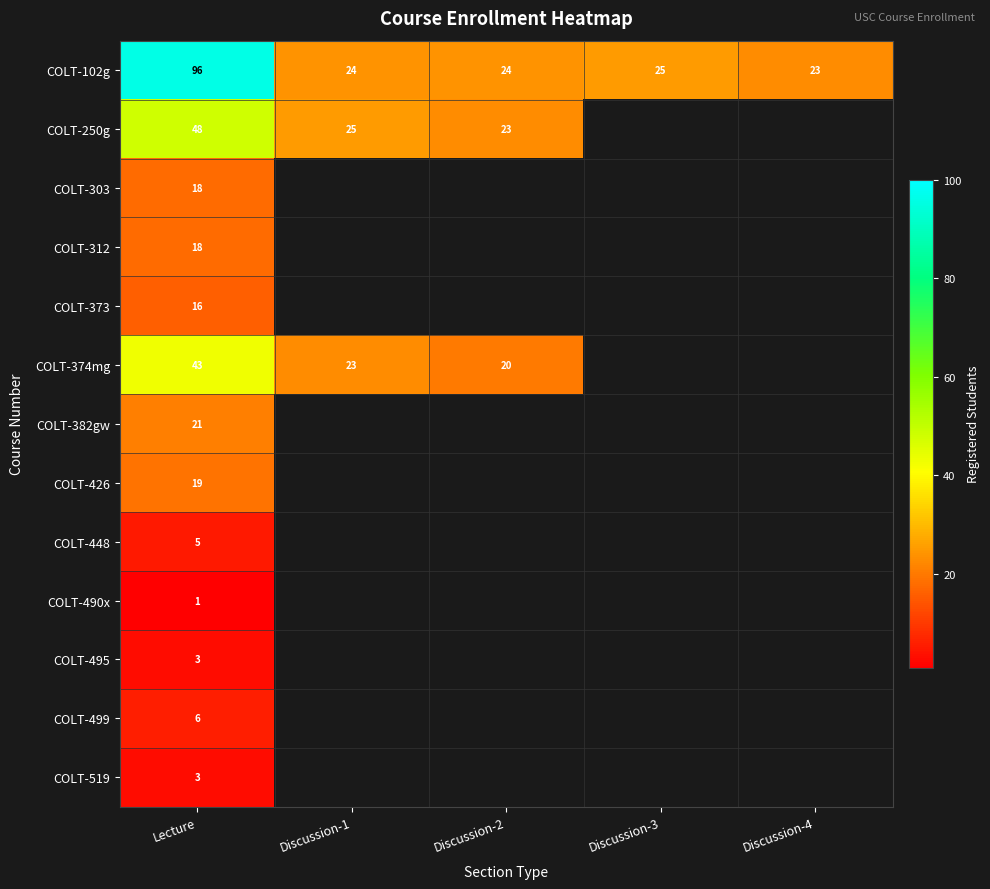

Is it true that COLT-250g equals 25 at Discussion-1?

True